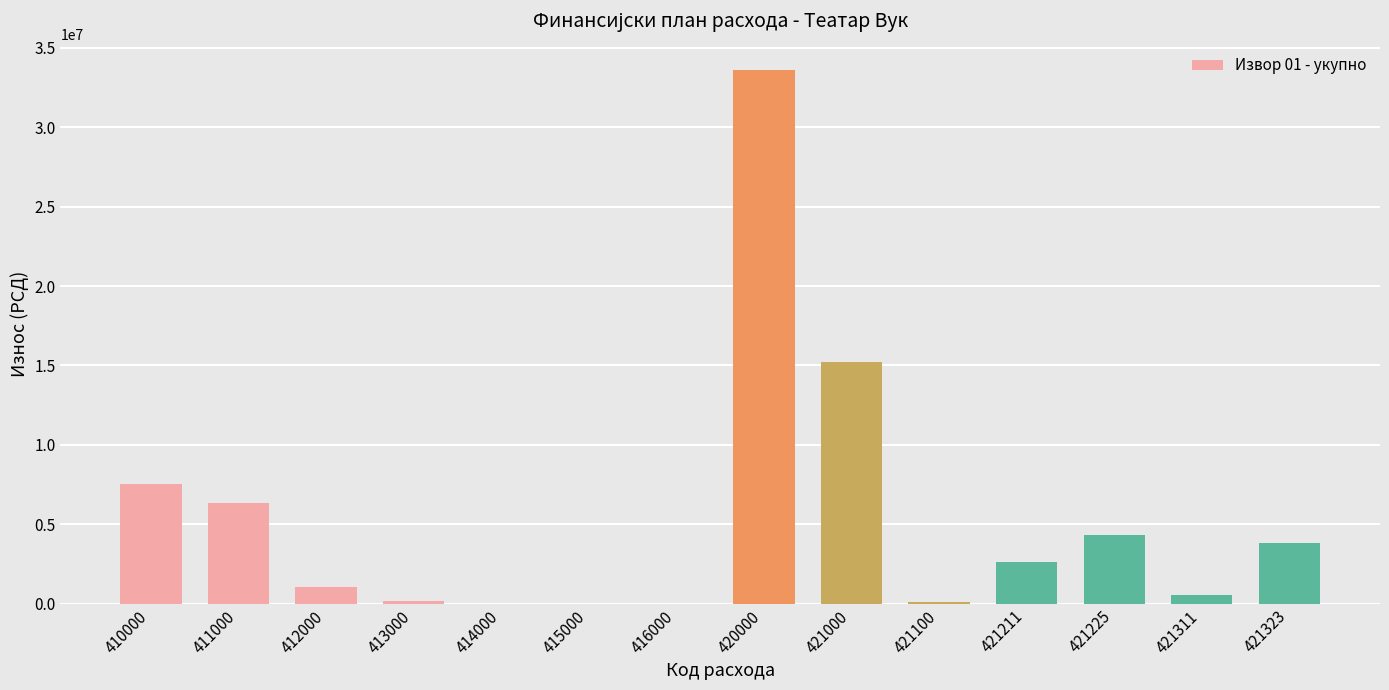

The value at 421323 is 3807936. True or false?

True